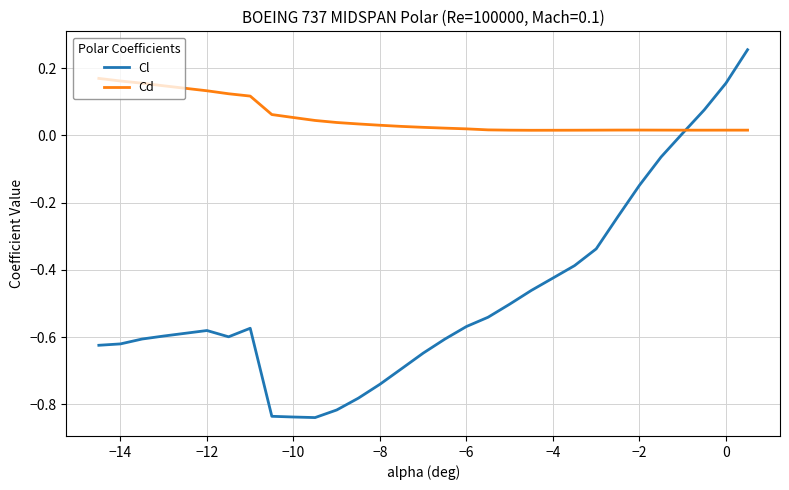

Which series has the widest spread of values?

Cl